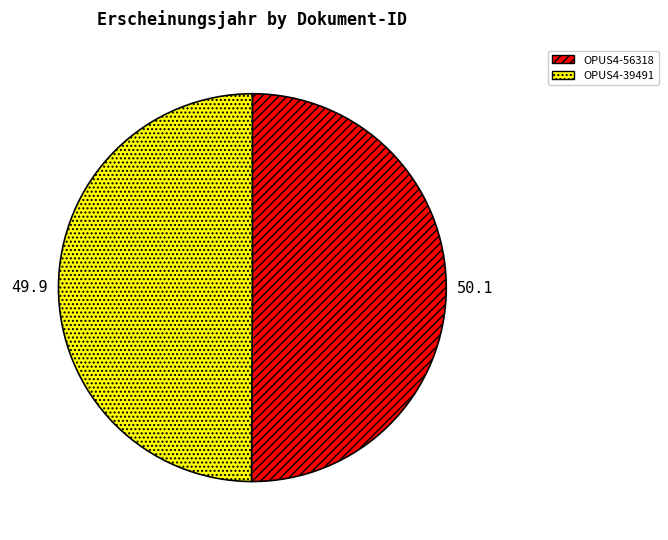

Combined, do OPUS4-39491 and OPUS4-56318 account for over 50%?

Yes